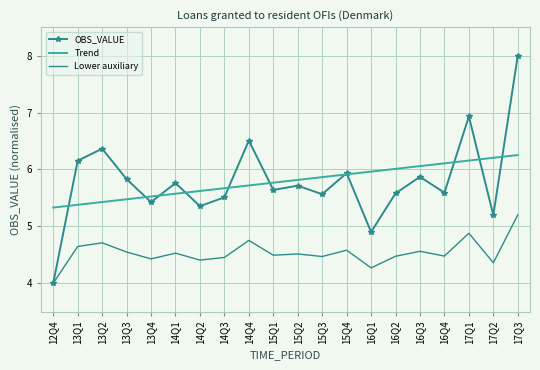

Which series changed the most between 15Q4 and 16Q1?

OBS_VALUE